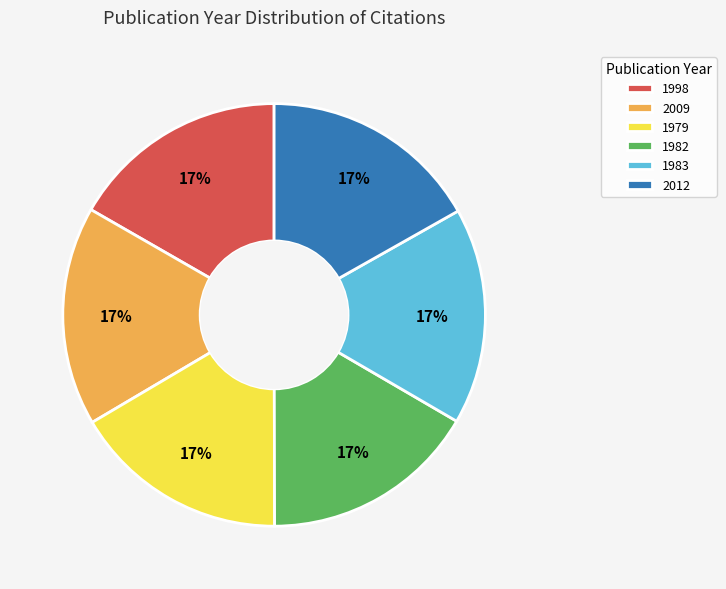

Count the number of slices in the pie.

6